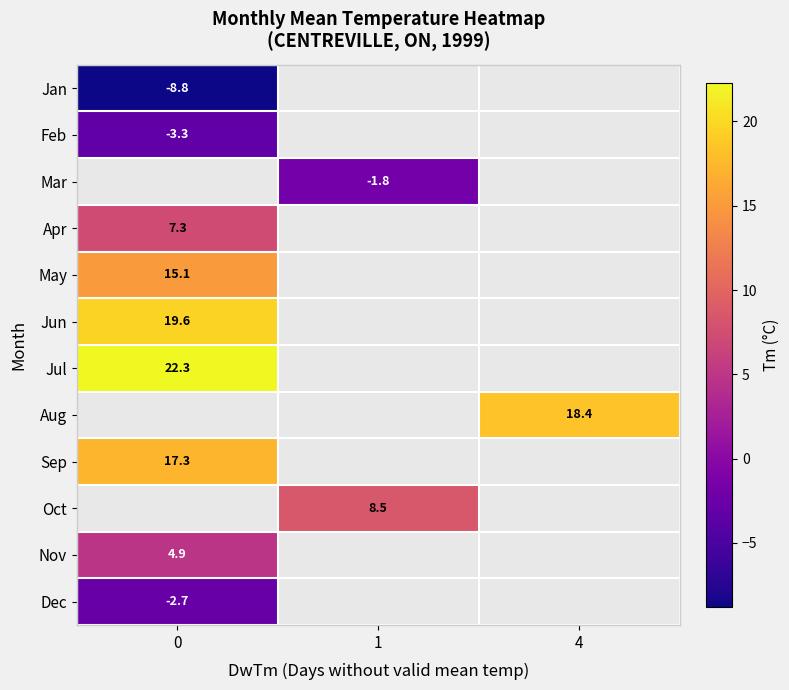

Between 0 and 1, which is larger?

1